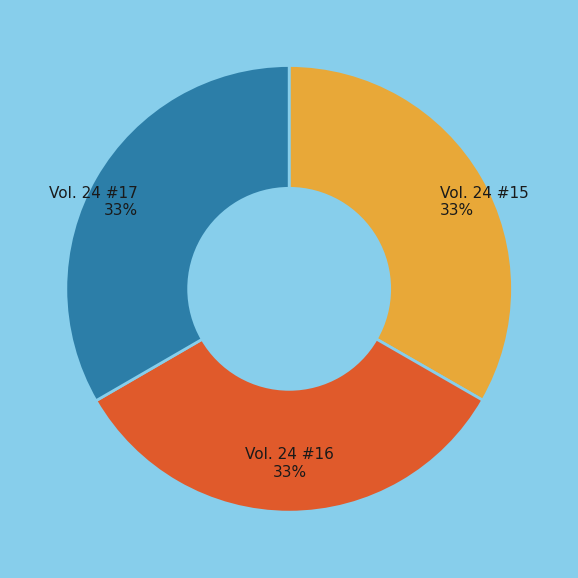

To the nearest percent, what portion does Vol. 24 #17 represent?

33%